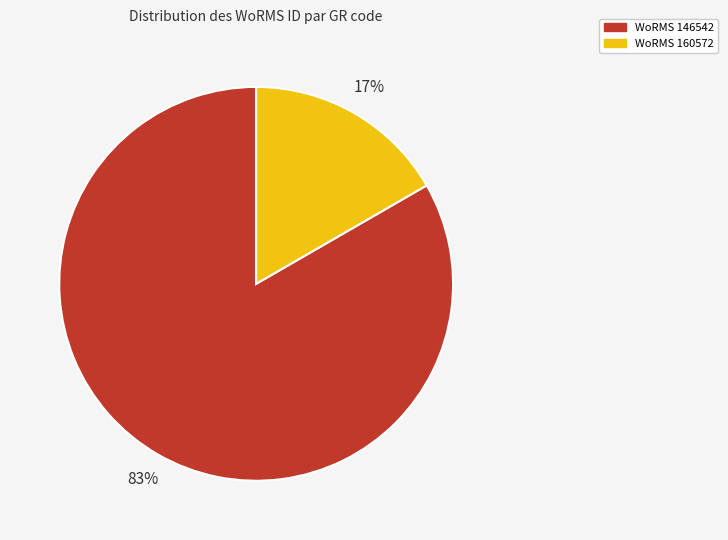

Does any single category account for the majority?

Yes